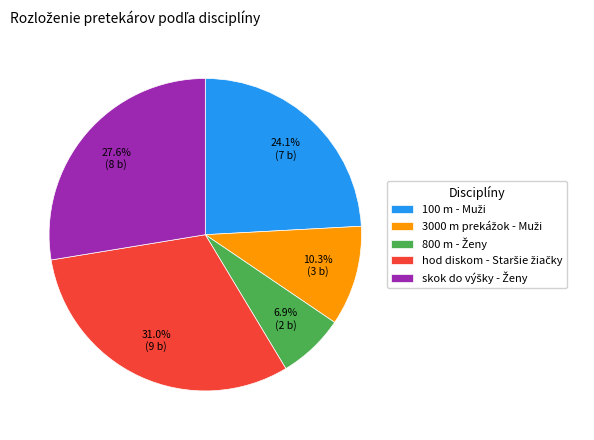

Is there any slice that represents more than half of the pie?

No